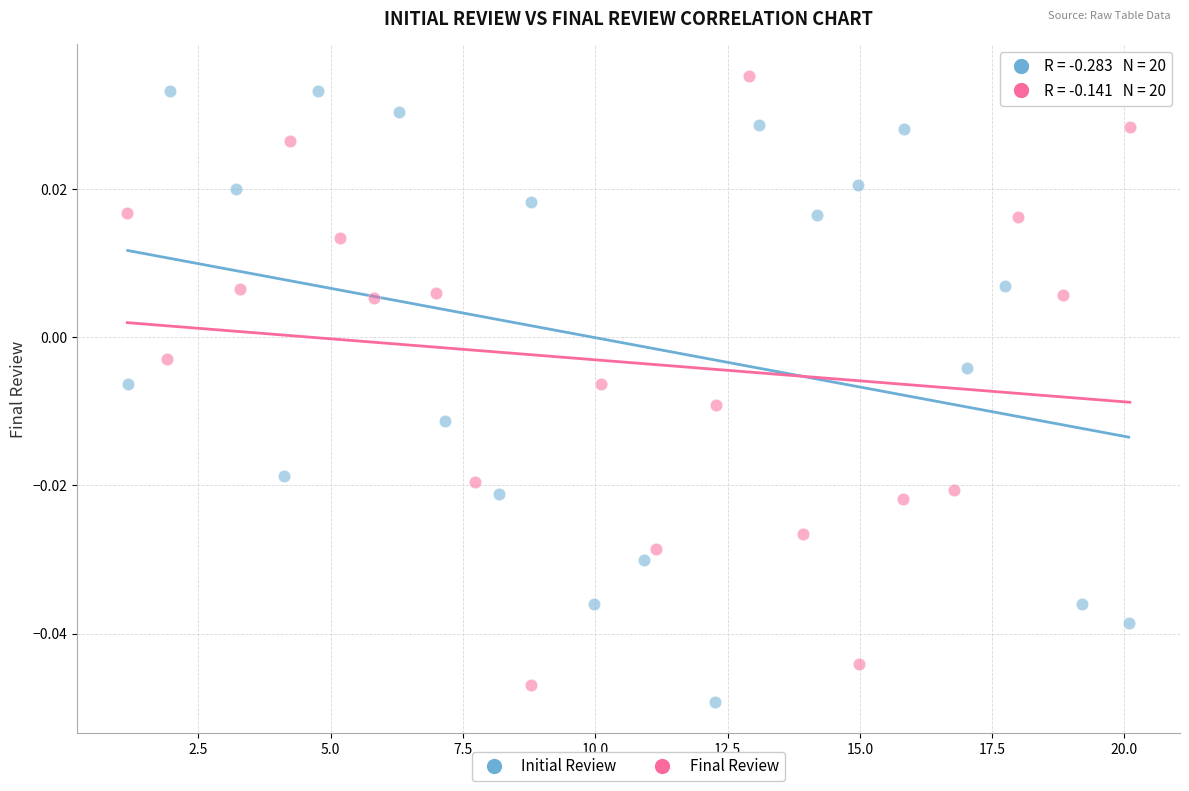

Which series reaches the maximum Y coordinate?

Final Review